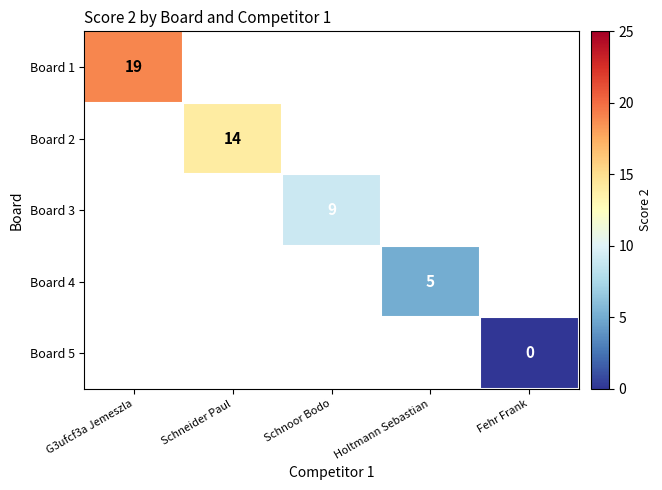

How many distinct data groups are displayed?

5